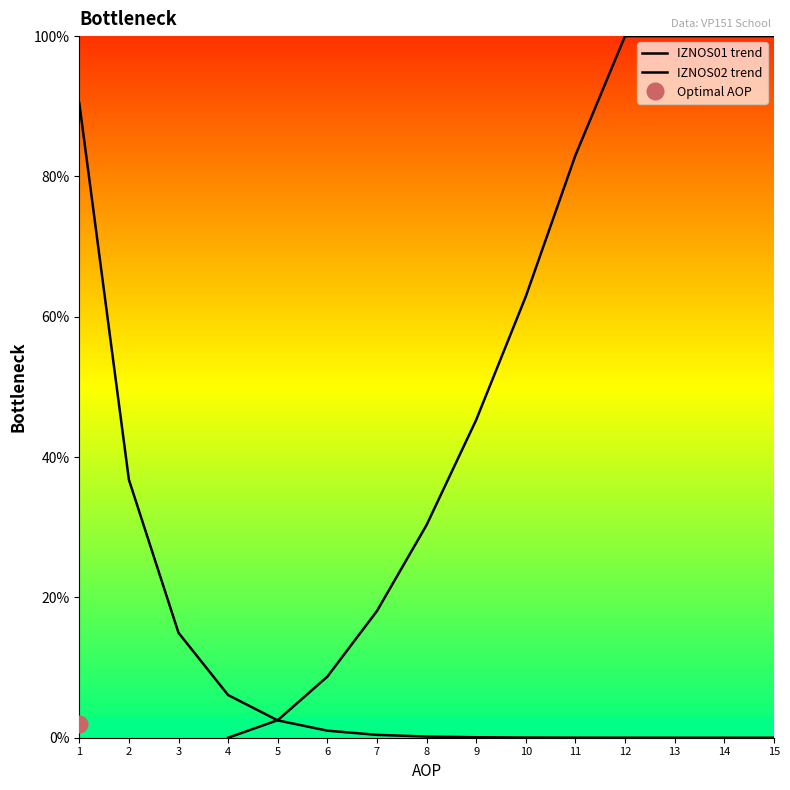

Which label corresponds to the smallest value in the chart?

4